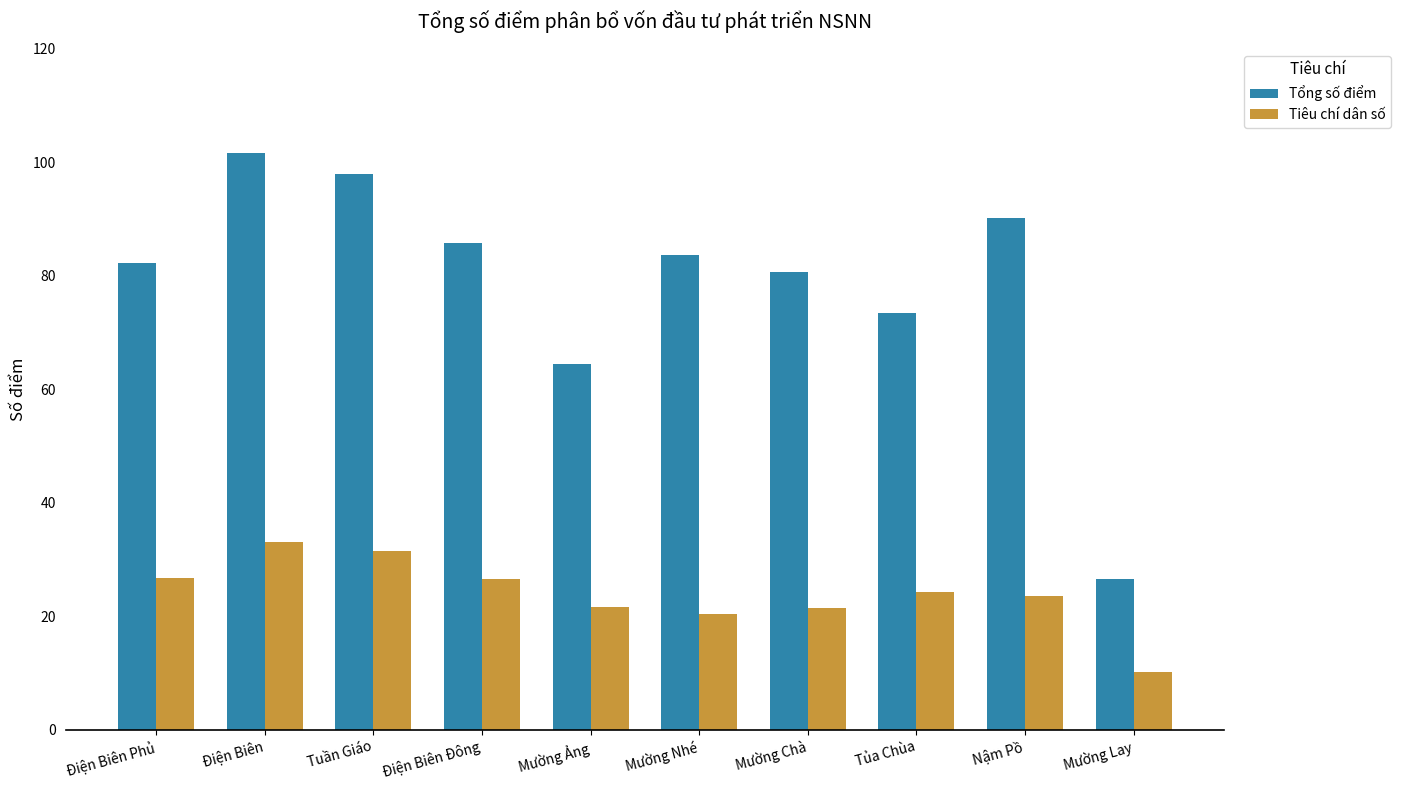

What is the difference between the highest and lowest values at Mường Nhé?

63.3